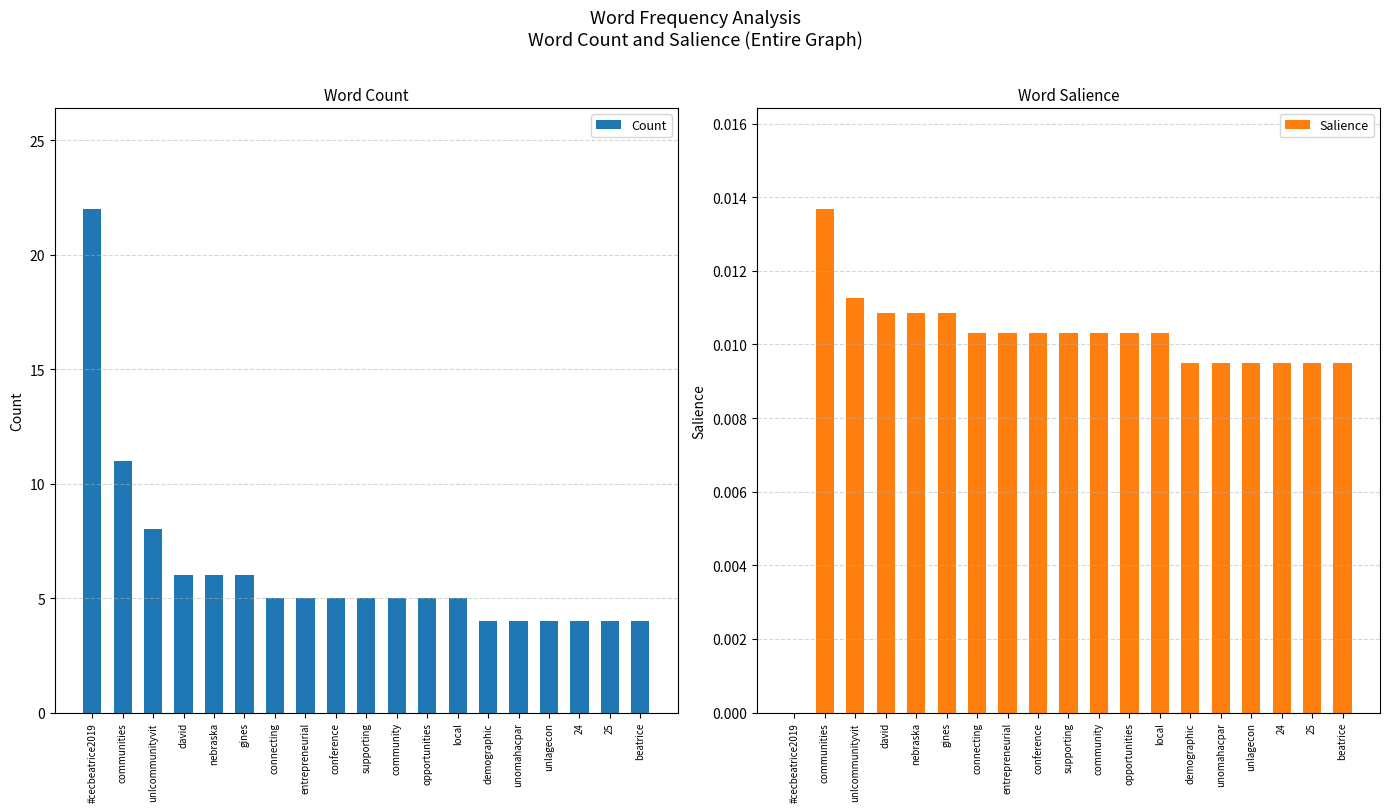

Reading right to left, extract all data points from this chart.

Count: 4.0	4.0	4.0	4.0	4.0	4.0	5.0	5.0	5.0	5.0	5.0	5.0	5.0	6.0	6.0	6.0	8.0	11.0	22.0
Salience: 0.0	0.0	0.0	0.0	0.0	0.0	0.0	0.0	0.0	0.0	0.0	0.0	0.0	0.0	0.0	0.0	0.0	0.0	0.0